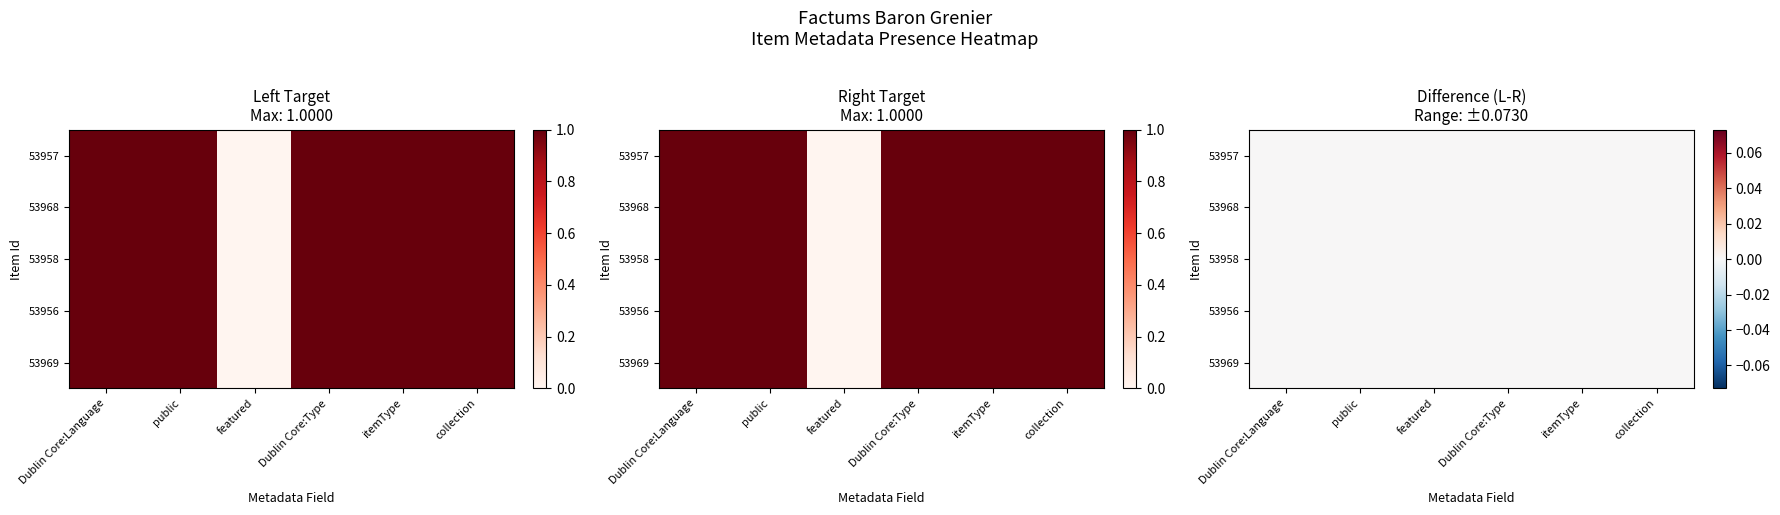

At how many categories does at least one series exceed 0?

5